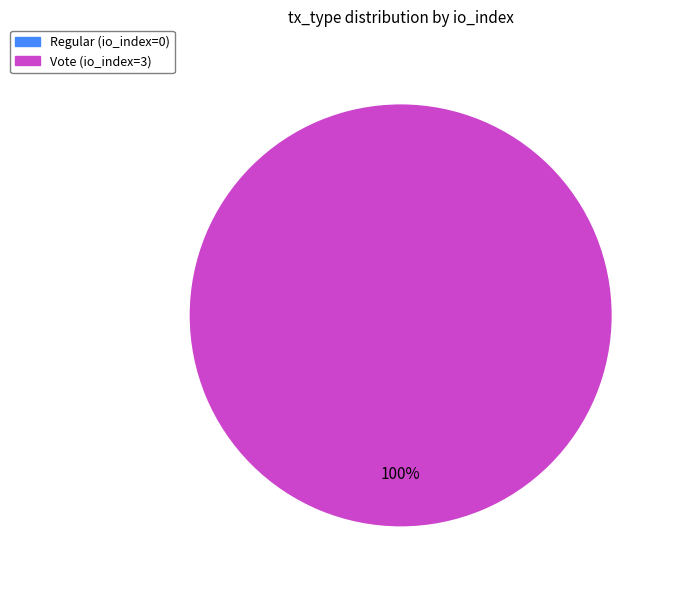

Does any single category account for the majority?

Yes